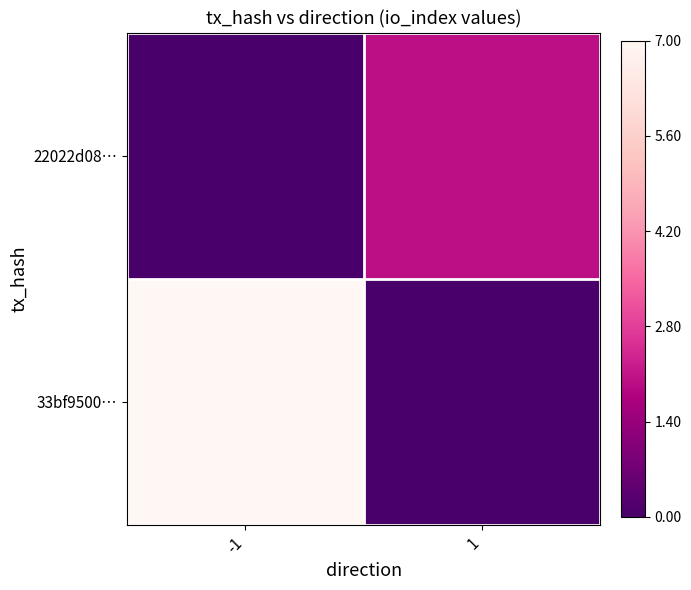

Reading left to right, what are all the values shown in this chart?

33bf9500…: -1=7	1=0
22022d08…: -1=0	1=2